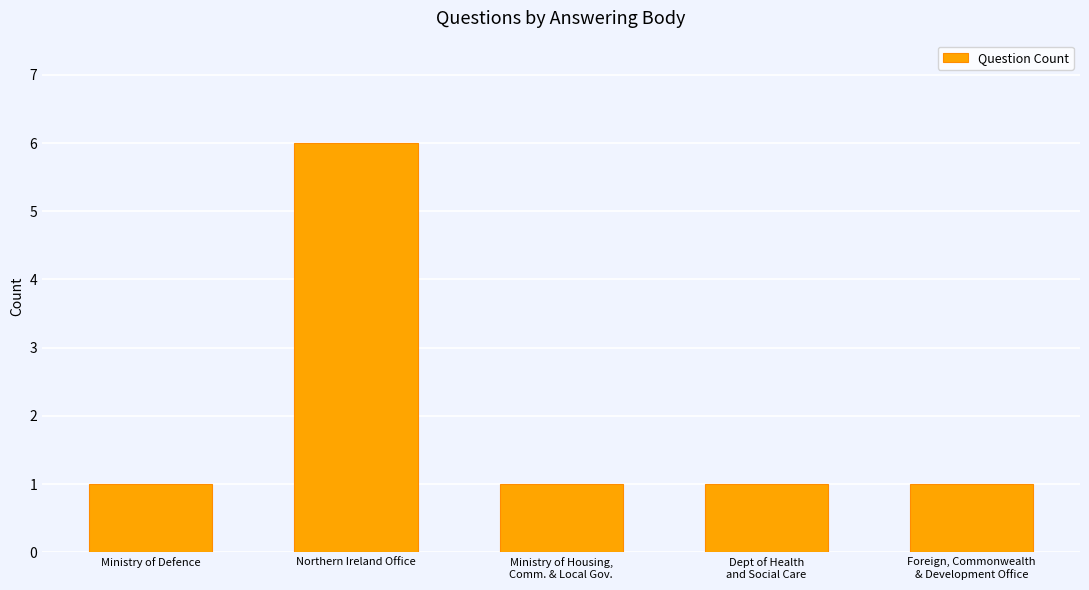

The chart shows a value of 1 at Ministry of Housing,
Comm. & Local Gov.. True or false?

True